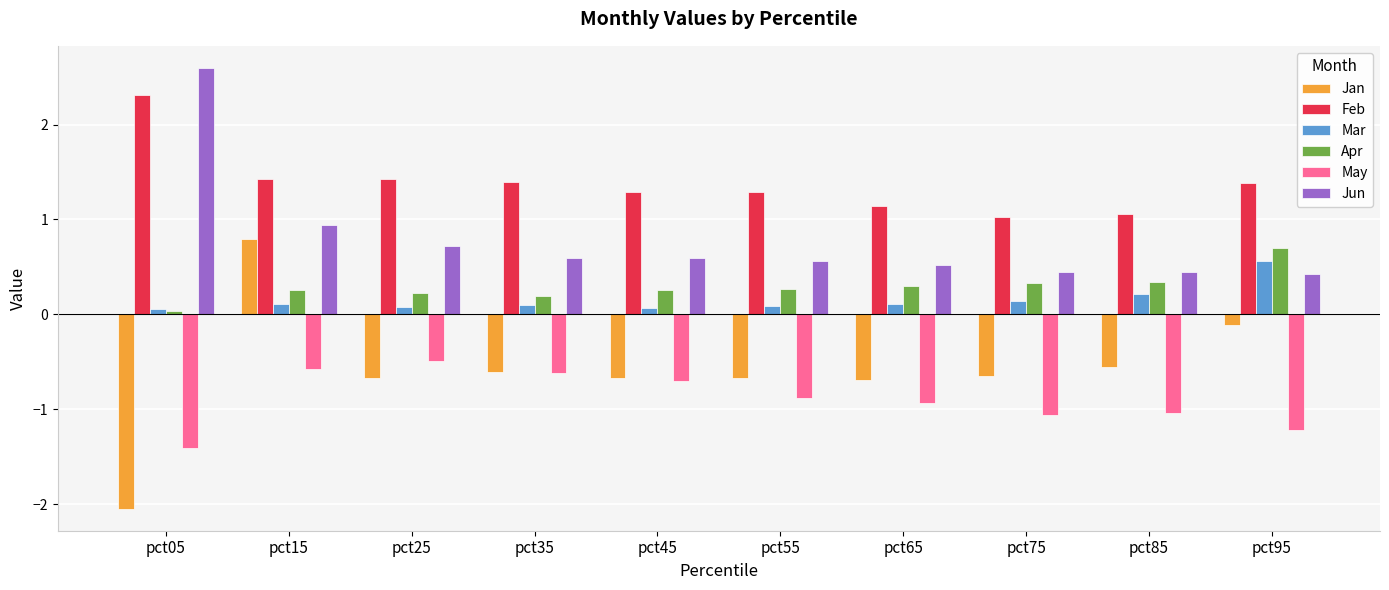

What are all the series names shown in the legend?

Jan, Feb, Mar, Apr, May, Jun